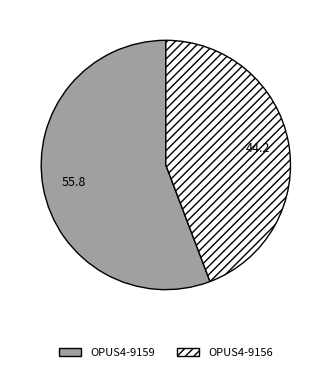

Which category has the biggest portion of the pie?

OPUS4-9159